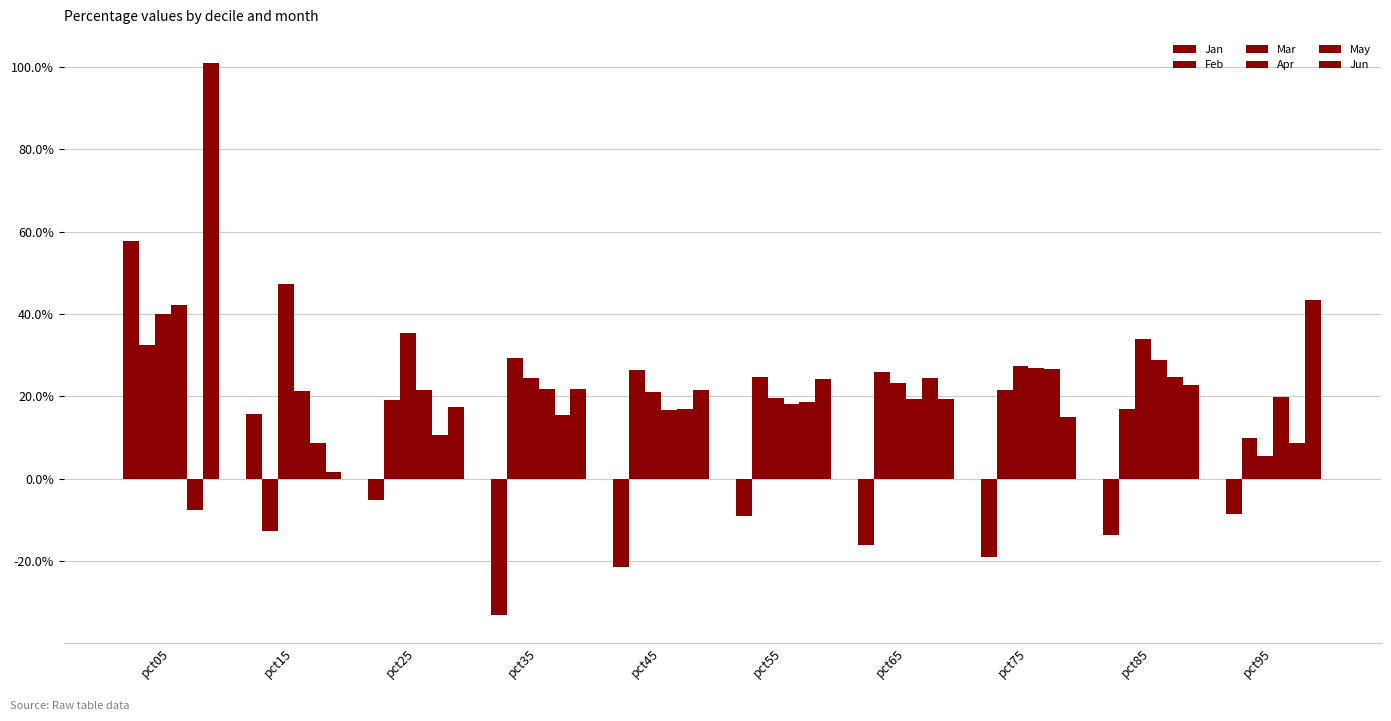

Which category has the lowest value in the Mar series?

pct95